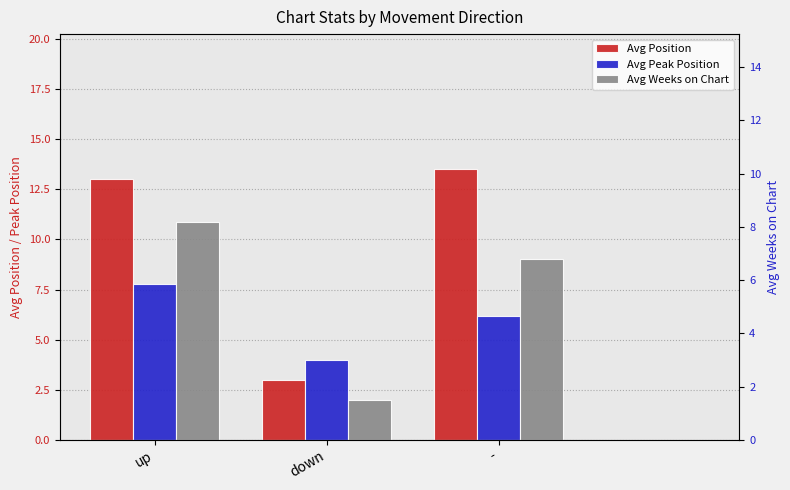

What is the smallest value displayed?

2.0